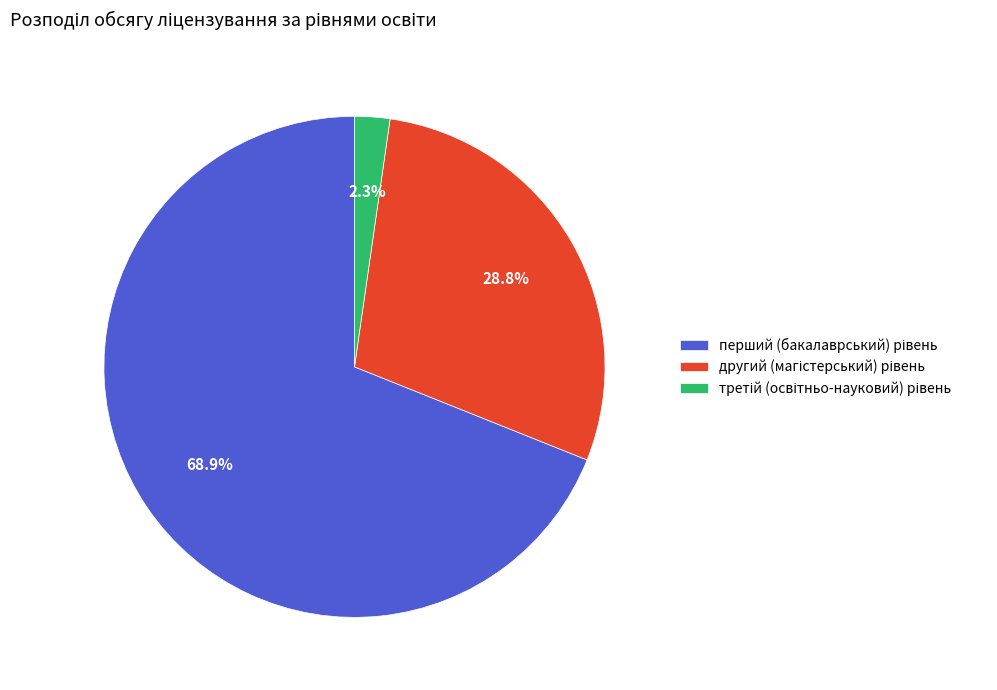

Is there any slice that represents more than half of the pie?

Yes